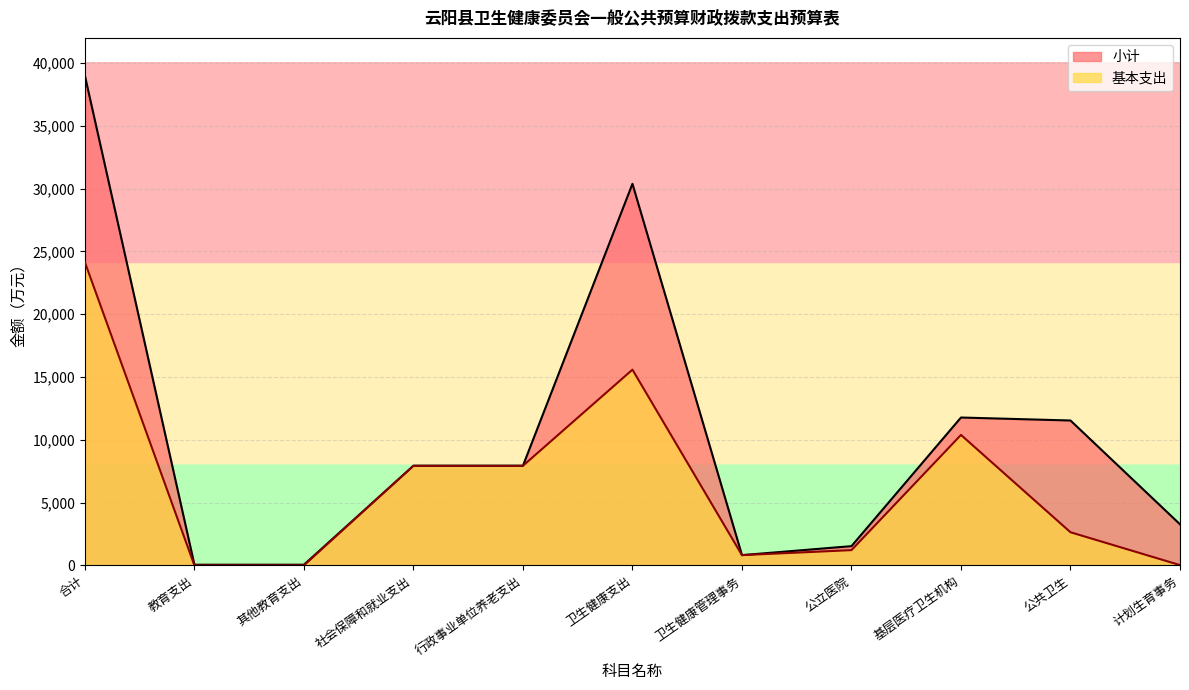

What is the spread (max minus min) of values at 基层医疗卫生机构?

1386.0